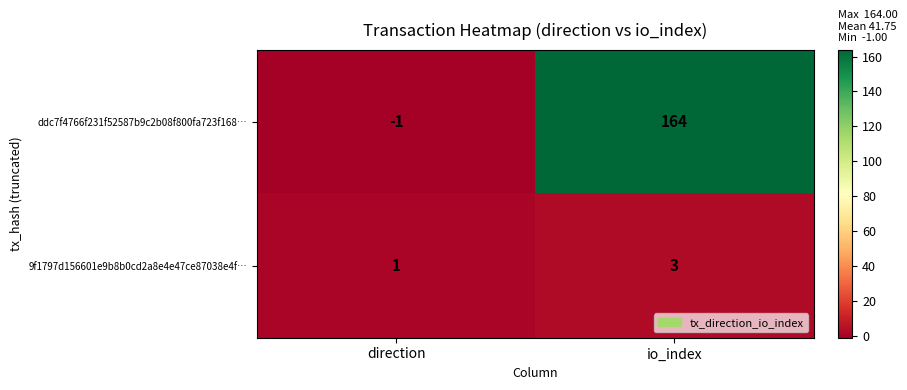

Which series changed the most between direction and io_index?

ddc7f4766f231f52587b9c2b08f800fa723f168…